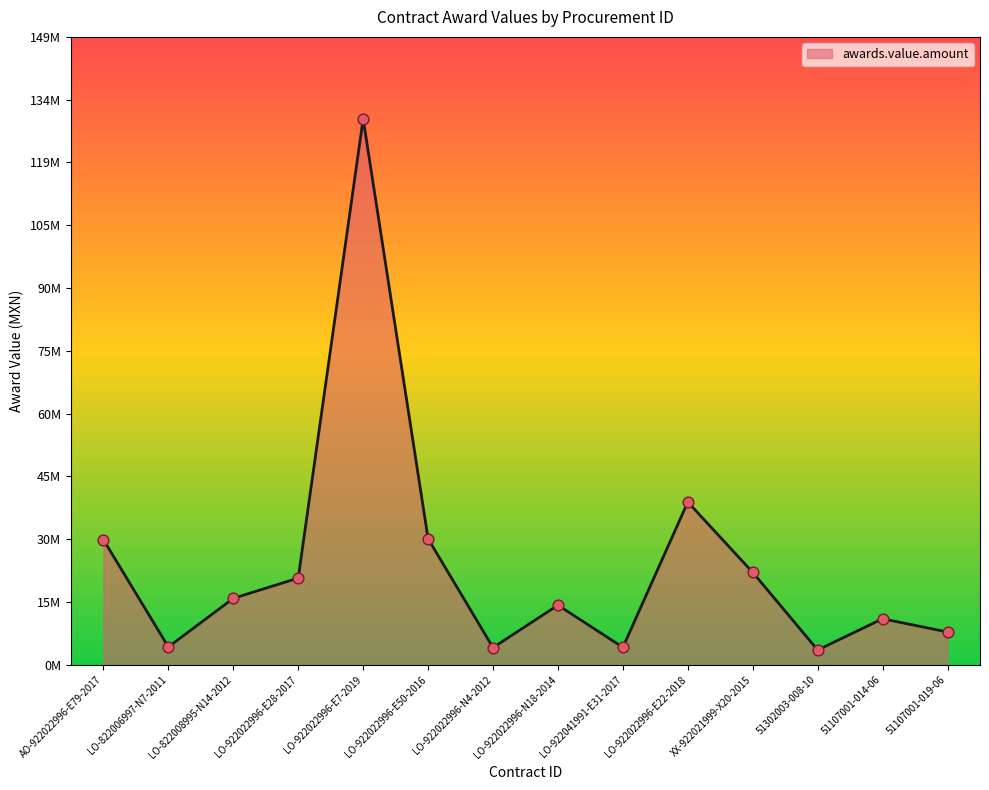

Between LO-922022996-E22-2018 and XX-922021999-X20-2015, which is larger?

LO-922022996-E22-2018